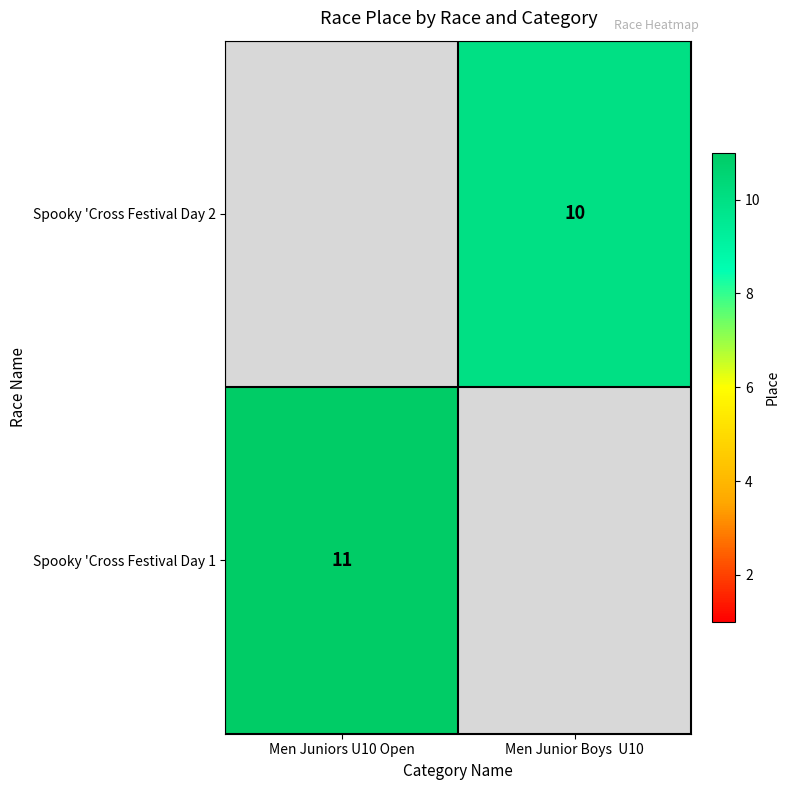

Is it true that Spooky 'Cross Festival Day 1 equals 11 at Men Juniors U10 Open?

True